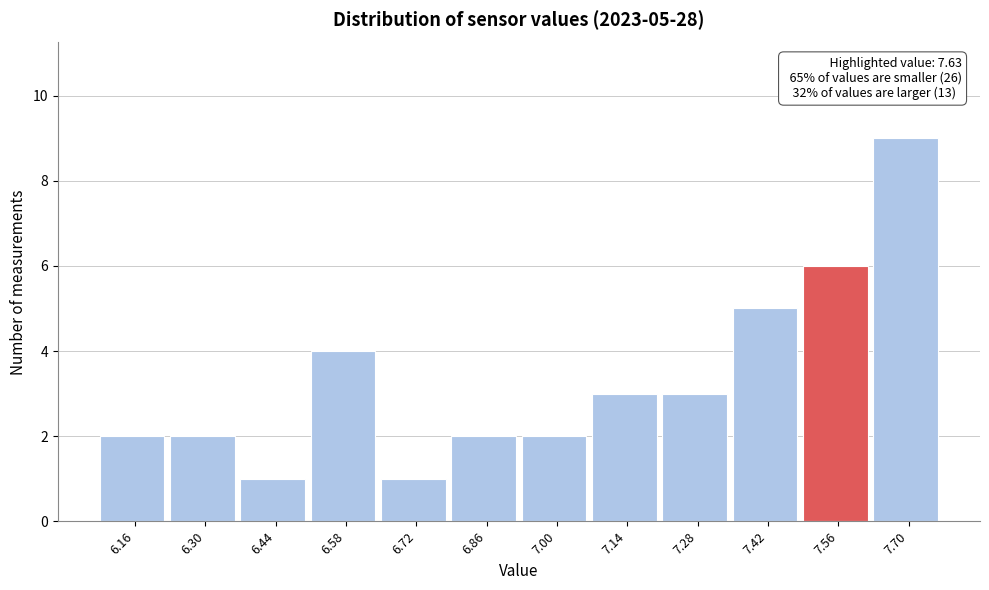

Reading left to right, transcribe all the data shown in this chart.

2	2	1	4	1	2	2	3	3	5	6	9